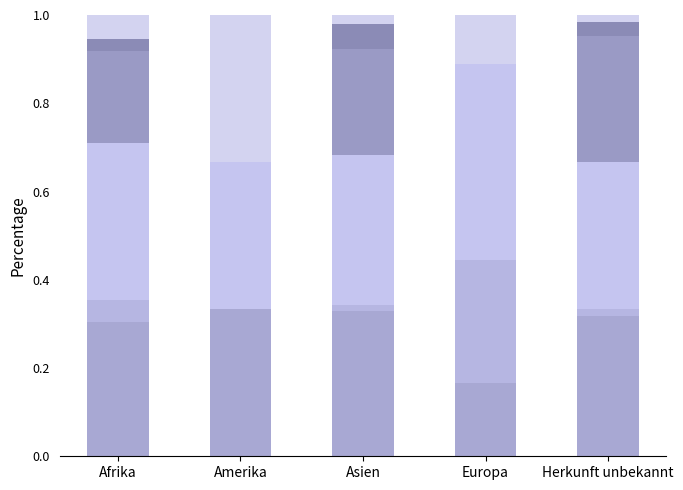

How many data points does each series have?

5